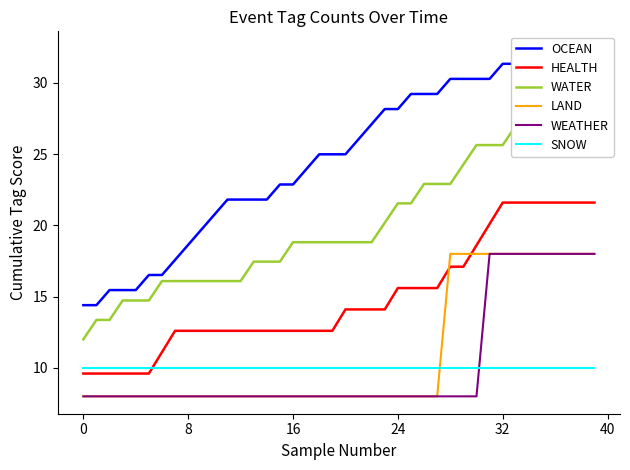

What is the lowest value of the SNOW series?

10.0